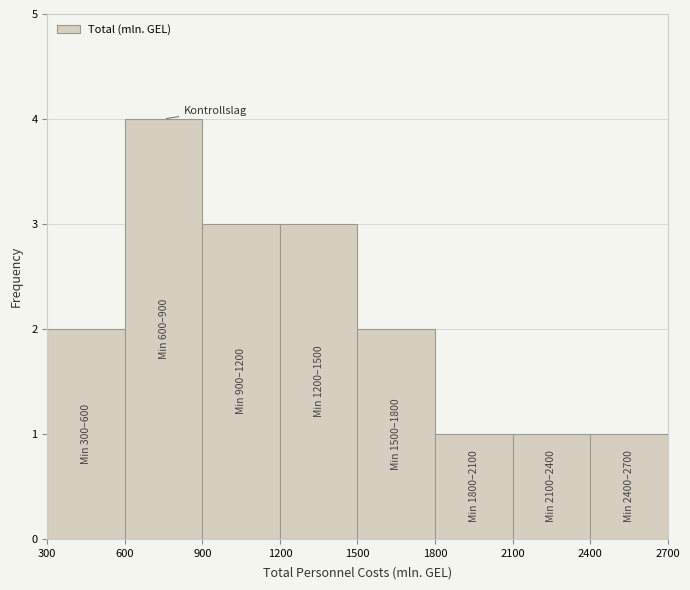

Which range on the x-axis has the tallest bar?

600 to 900